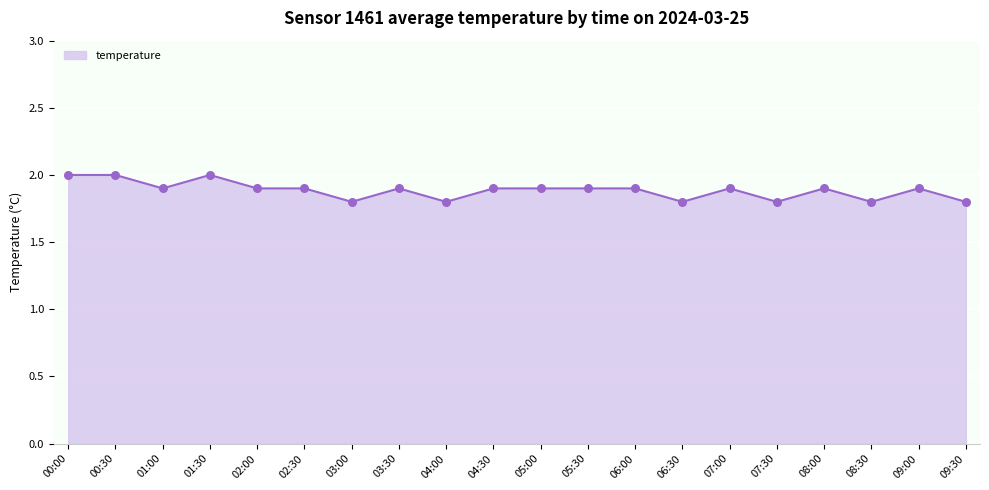

What is the ratio of the value at 08:00 to the value at 07:30?

1.1